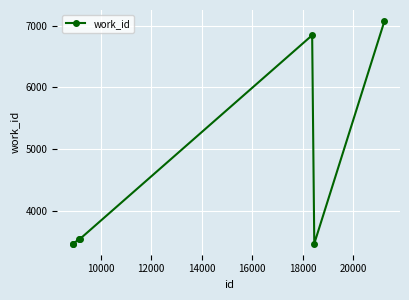

What is the value of the 1st point from the left?

3474